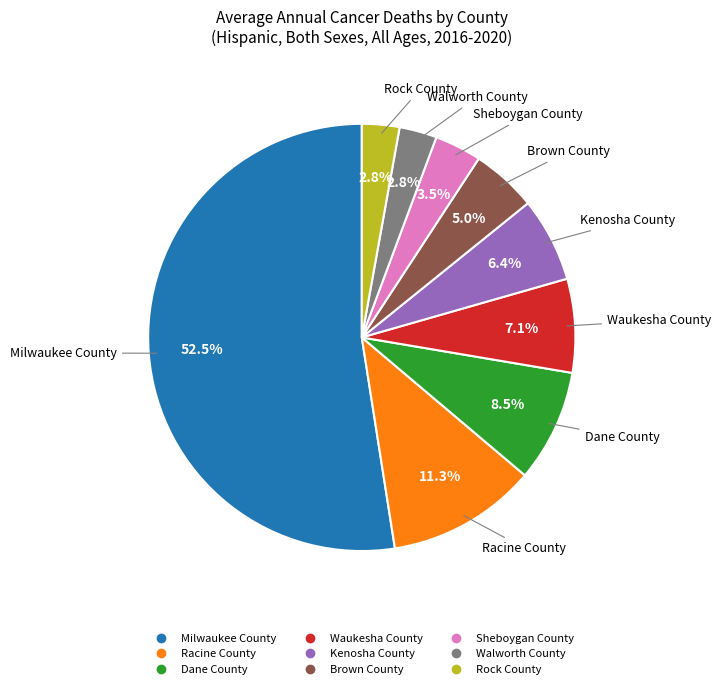

Count the number of slices in the pie.

9